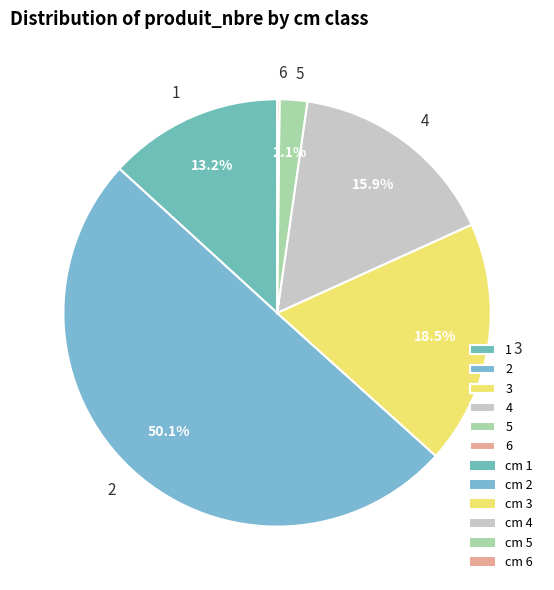

How much of the chart is everything except 2?

49.9%